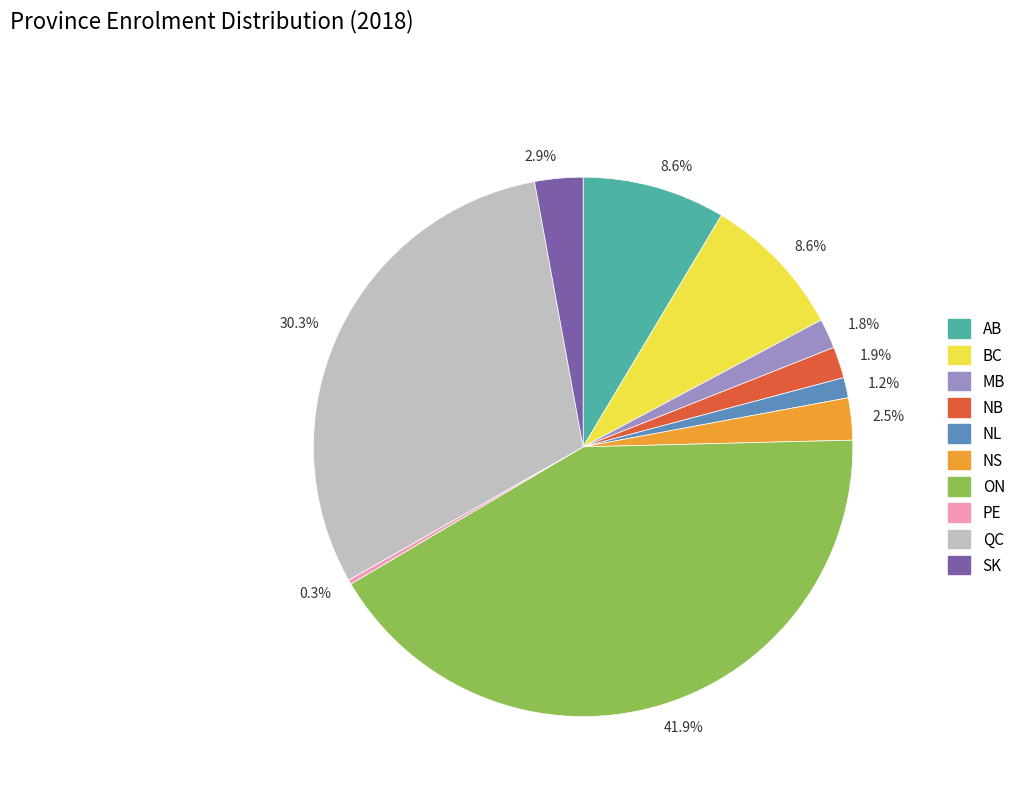

Does any single category account for the majority?

No